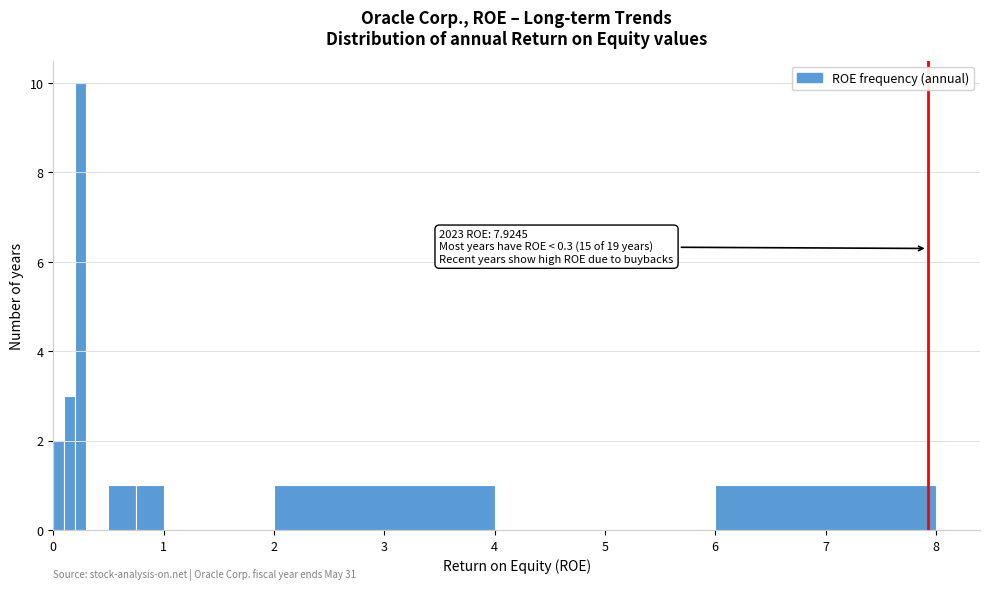

Read against the x-axis, roughly where is the centre of the tallest bar?

0.3